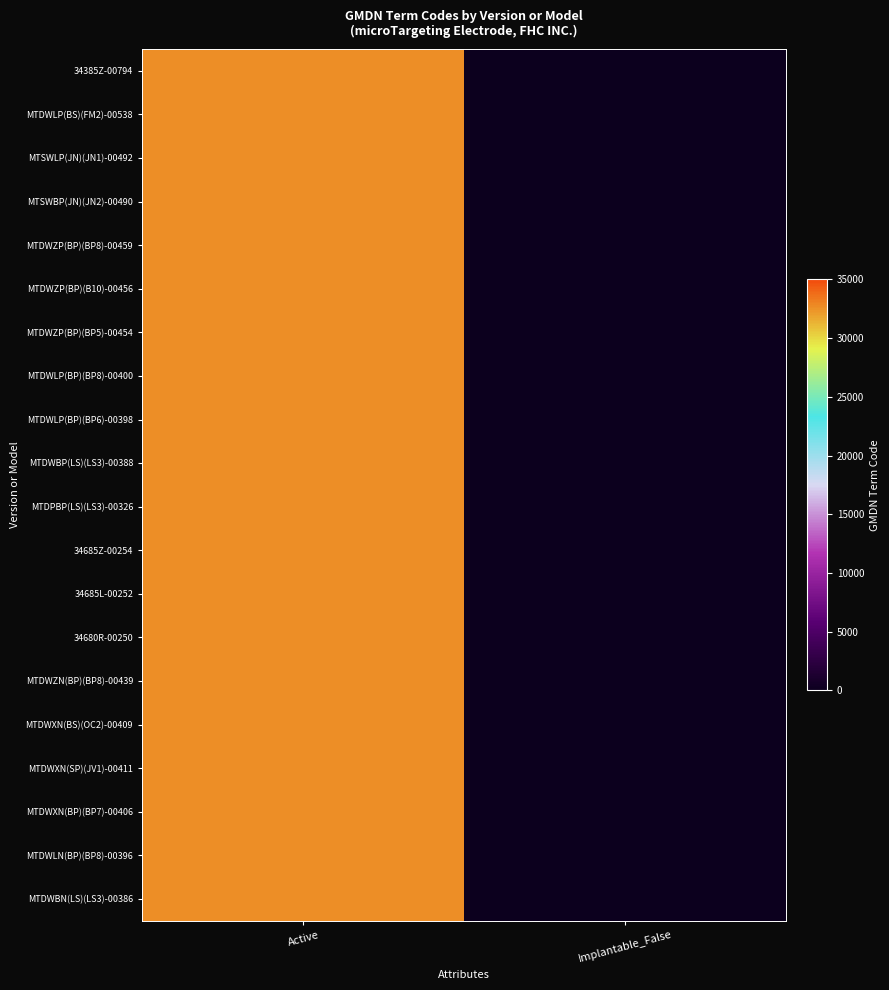

At how many categories does at least one series exceed 31886?

1